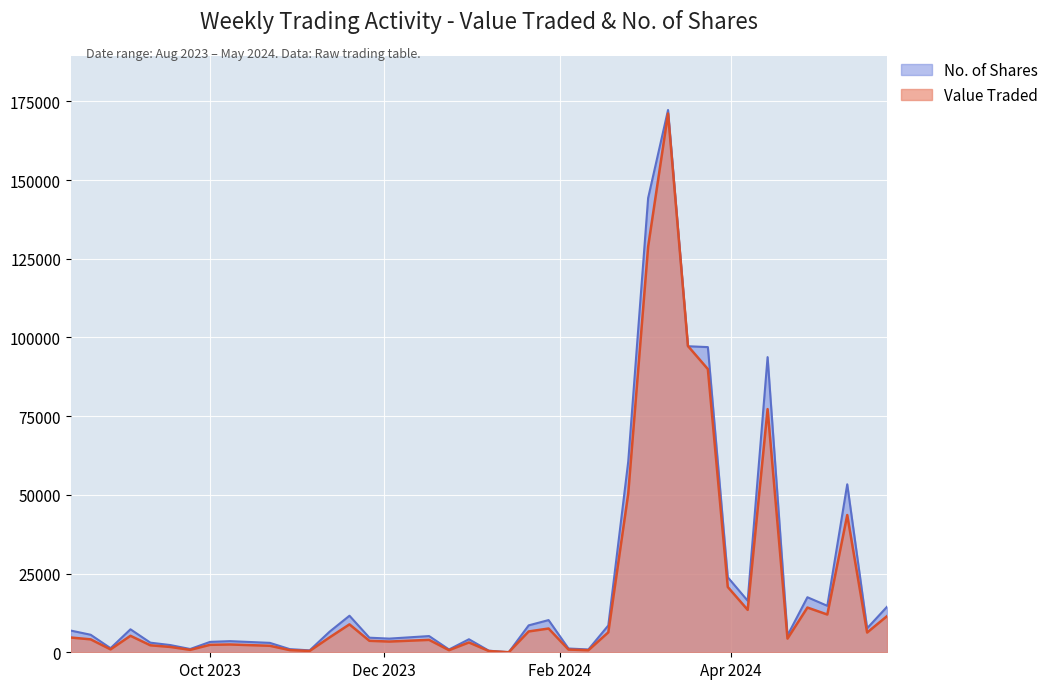

Between 10/03/2024 and 22/10/2023, which series saw the biggest shift?

No. of Shares